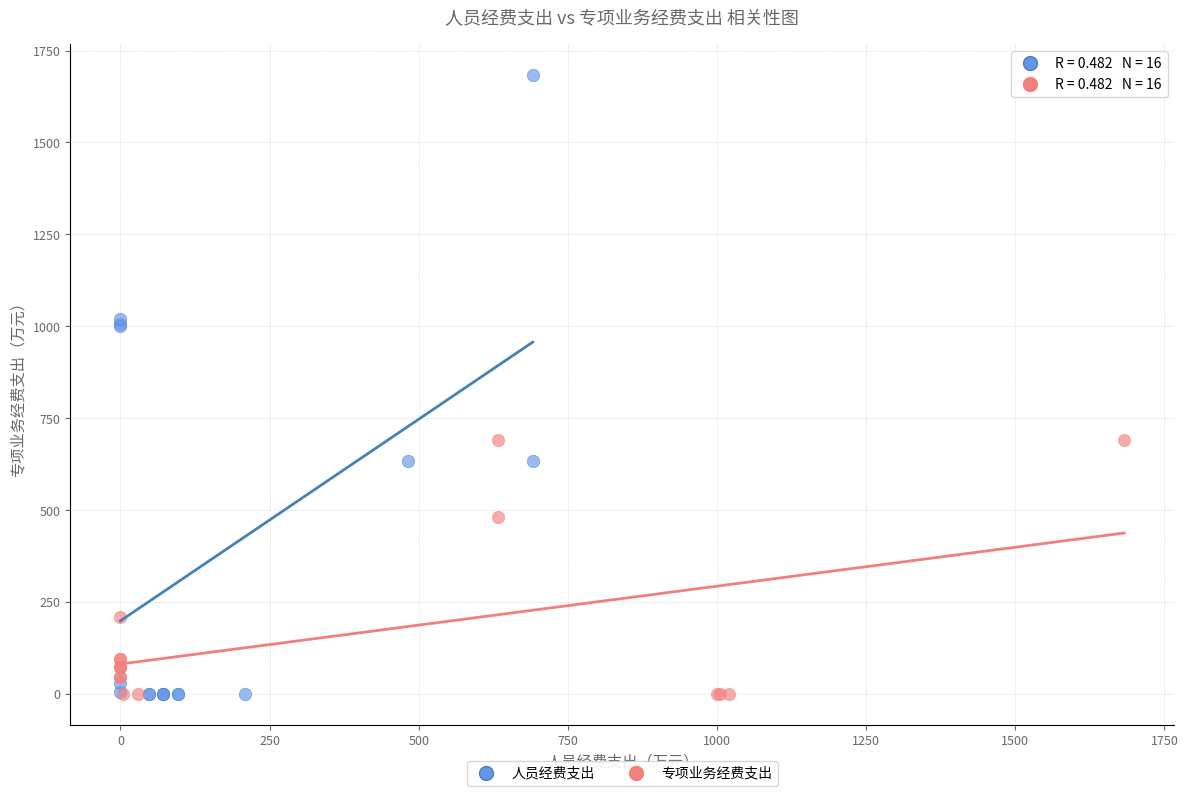

Which series has the largest Y range (max minus min)?

人员经费支出